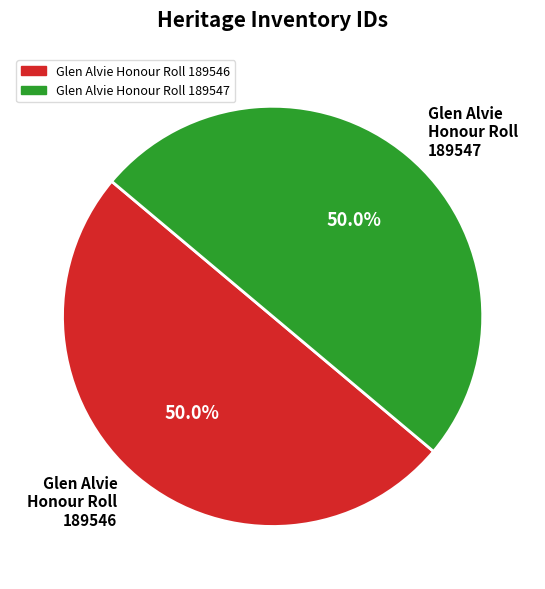

How much of the chart is everything except Glen Alvie Honour Roll 189547?

50.0%